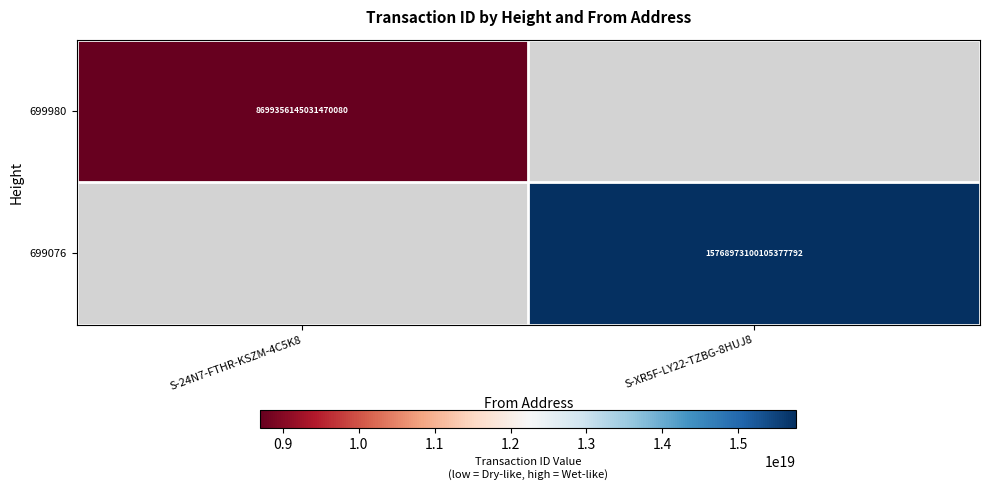

The value of 699980 at S-24N7-FTHR-KSZM-4C5K8 is 12879133981171378176. True or false?

False